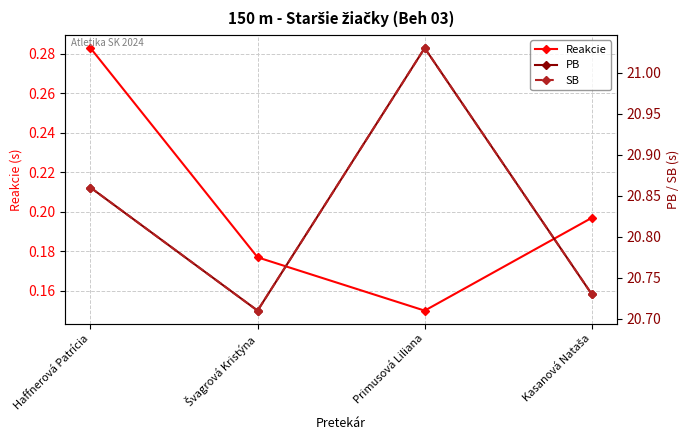

True or false: Reakcie has more than 2 points higher than both neighbors.

False